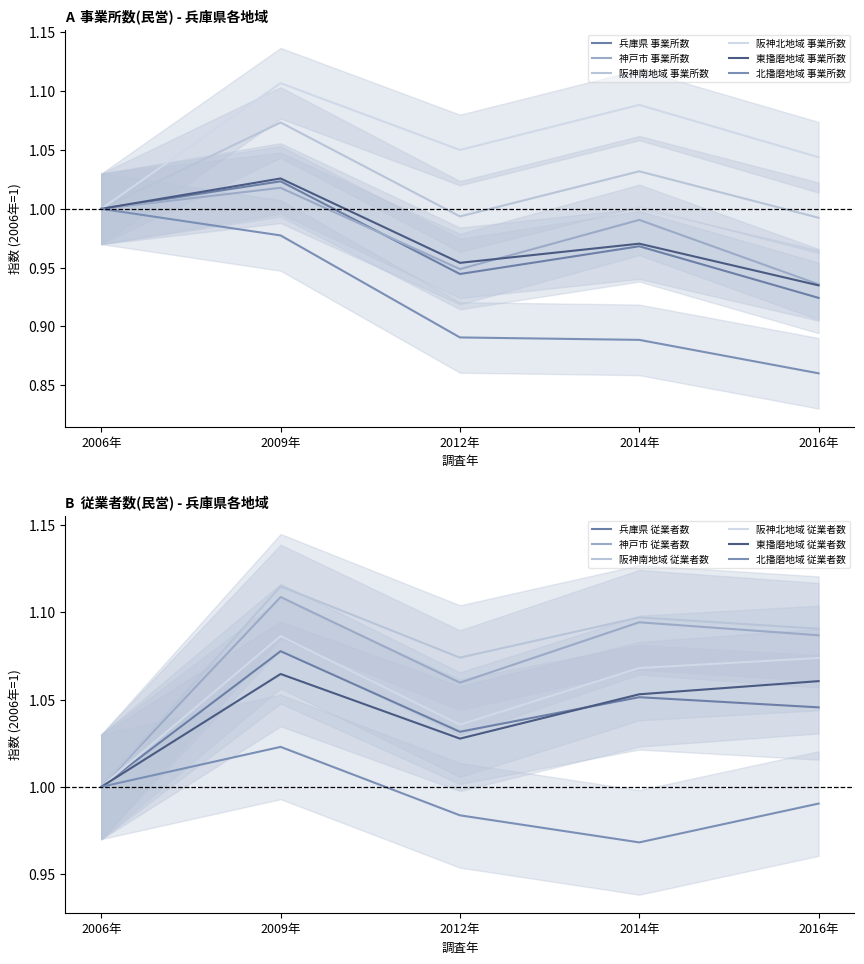

What is the highest value of the 阪神北地域 事業所数 series?

1.1